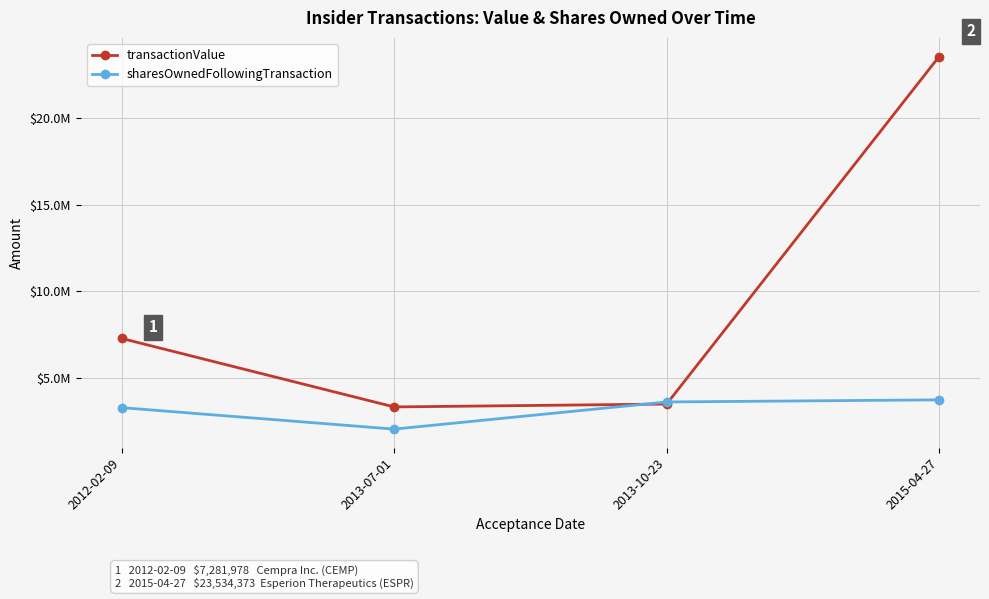

Which series has the largest total across all categories?

transactionValue